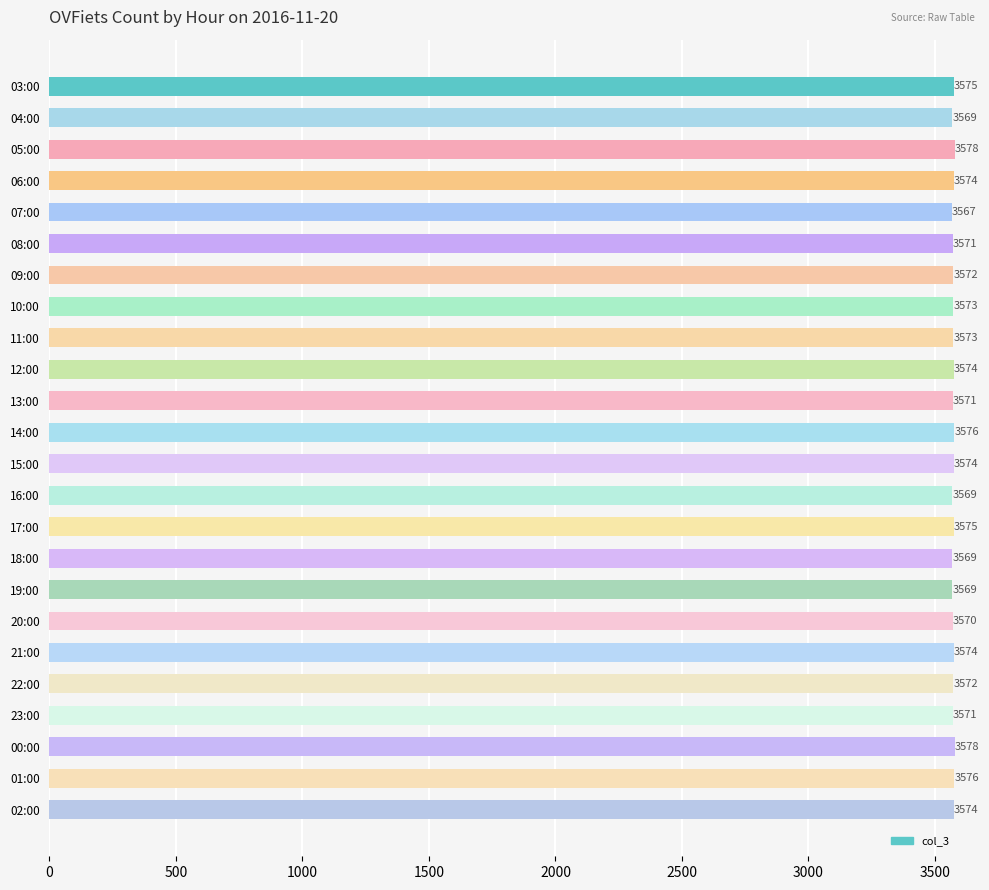

What is the minimum value shown in the chart?

3567